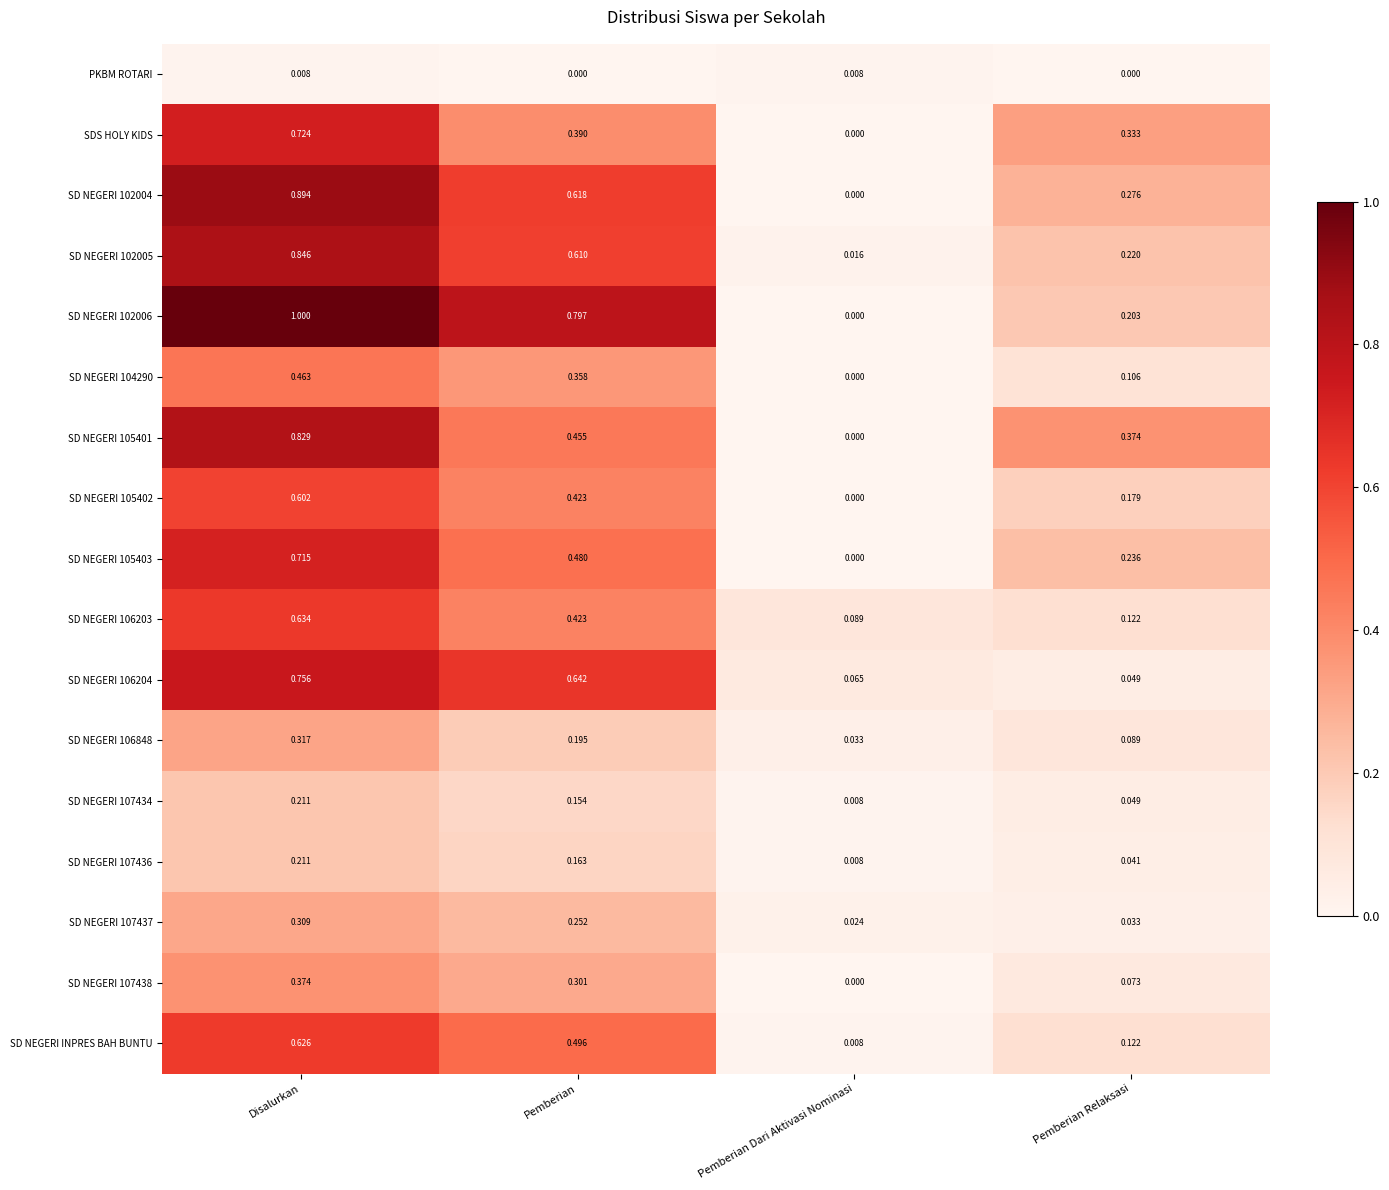

Which series changed the most between Disalurkan and Pemberian Dari Aktivasi Nominasi?

SD NEGERI 102006